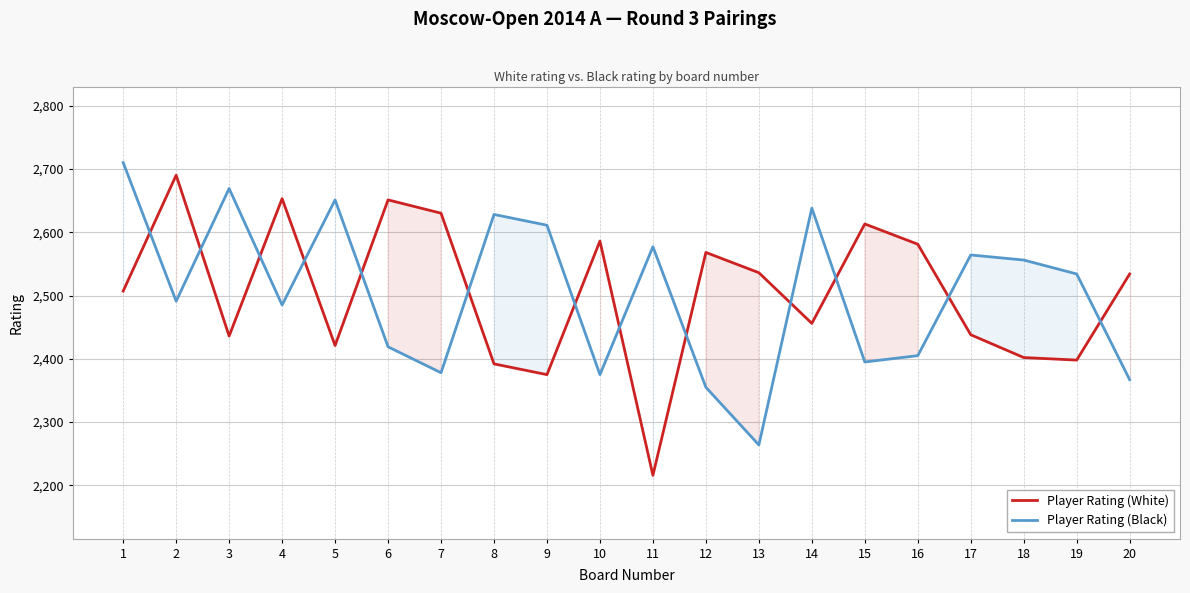

Count the number of data series in this chart.

2